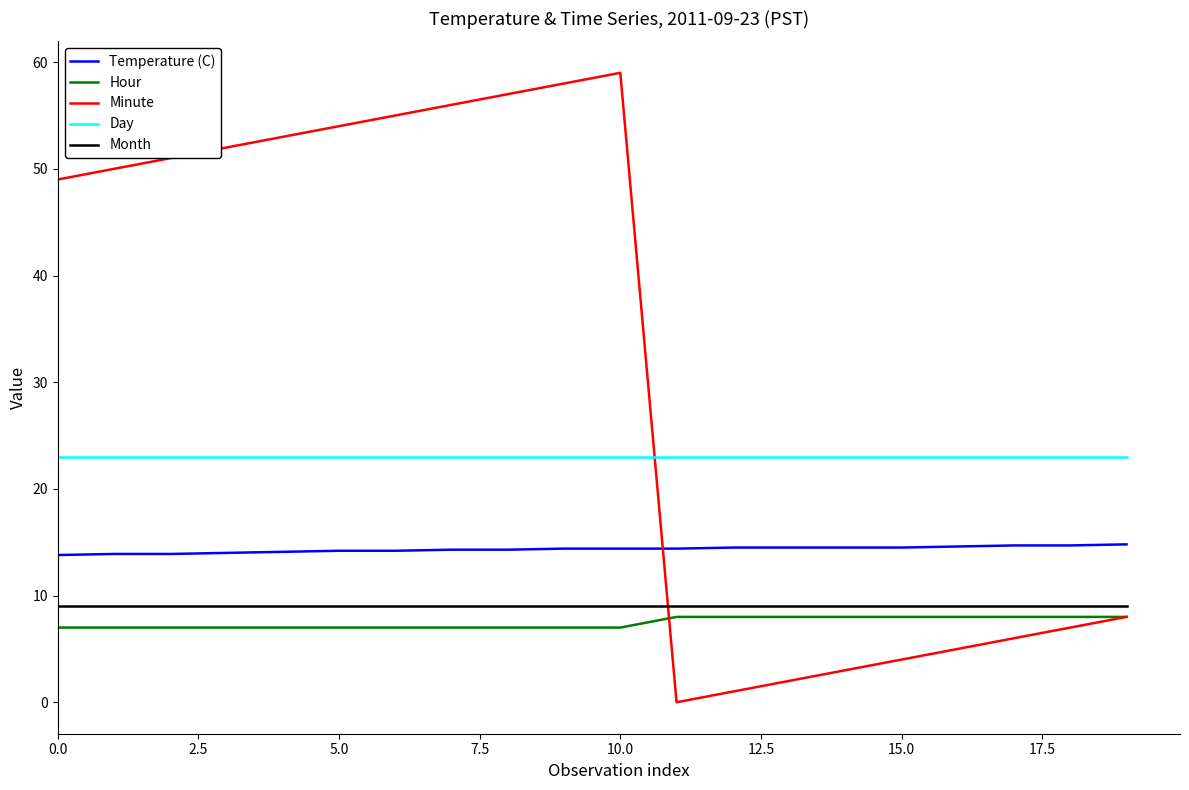

Rank the series by their maximum value, from highest to lowest.

Minute, Day, Temperature (C), Month, Hour